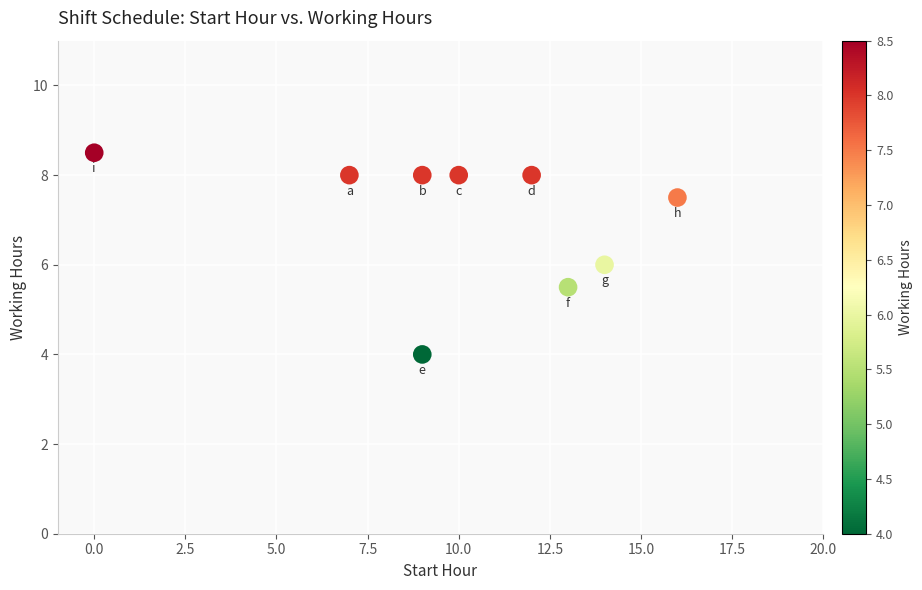

What is the average X value?

10.0